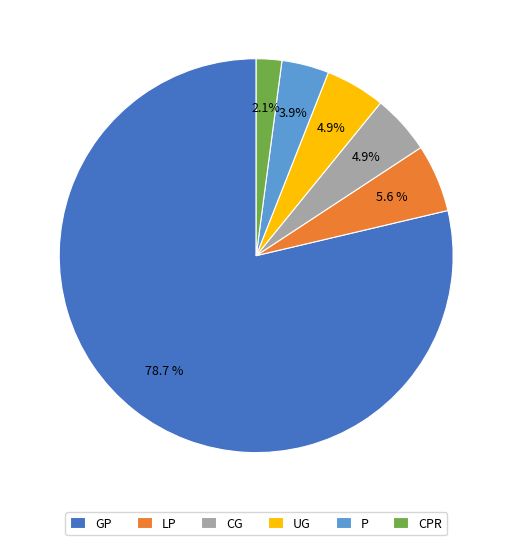

What is the smallest slice in the pie chart?

CPR